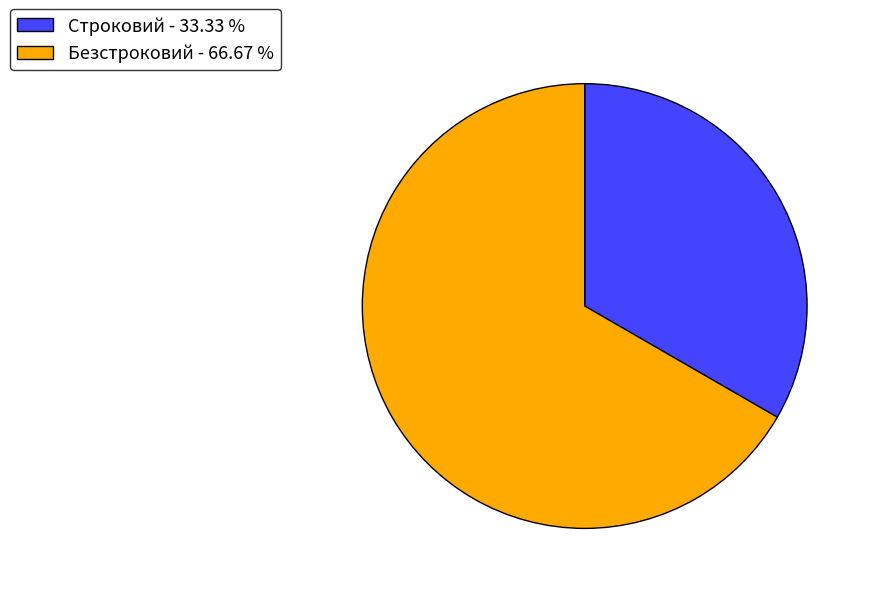

Is it true that Безстроковий is 56% of the pie?

False